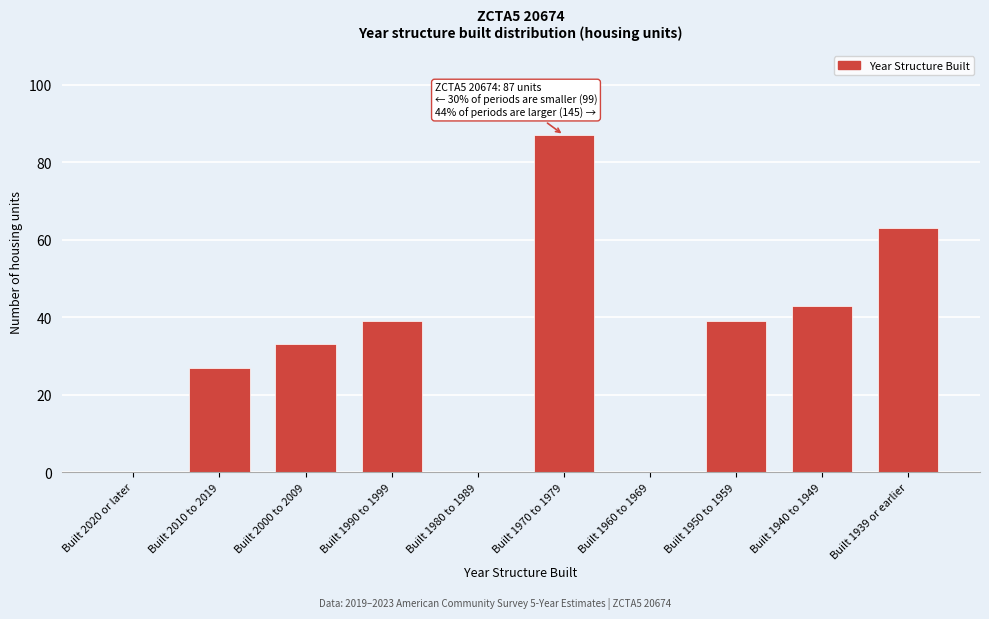

Reading left to right, what are all the values shown in this chart?

Built 2020 or later=0	Built 2010 to 2019=27	Built 2000 to 2009=33	Built 1990 to 1999=39	Built 1980 to 1989=0	Built 1970 to 1979=87	Built 1960 to 1969=0	Built 1950 to 1959=39	Built 1940 to 1949=43	Built 1939 or earlier=63